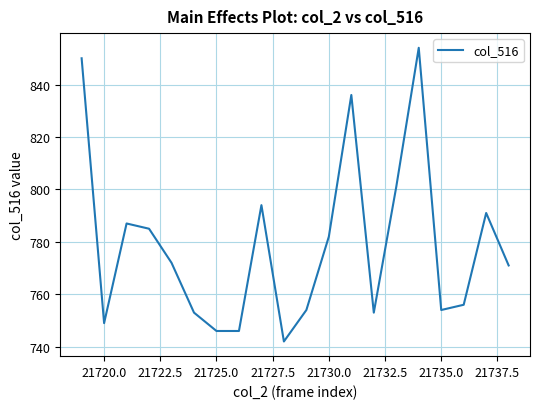

How many lines are shown in the chart?

1